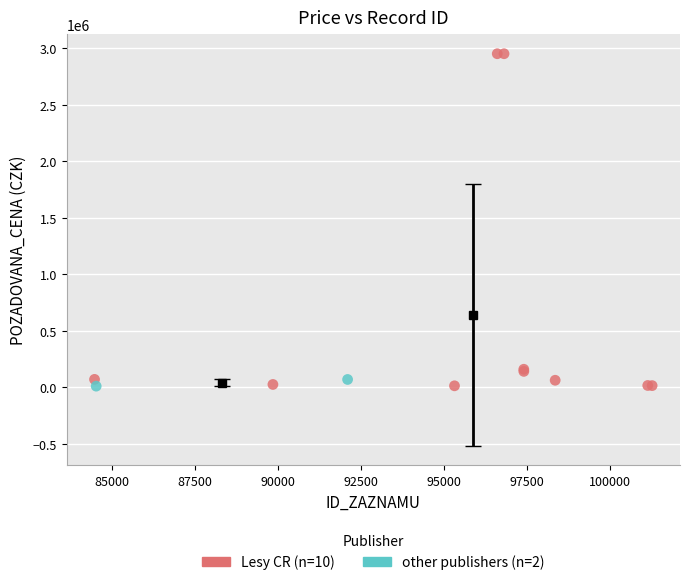

What are all the series names shown in the legend?

Lesy CR (n=10), other publishers (n=2)